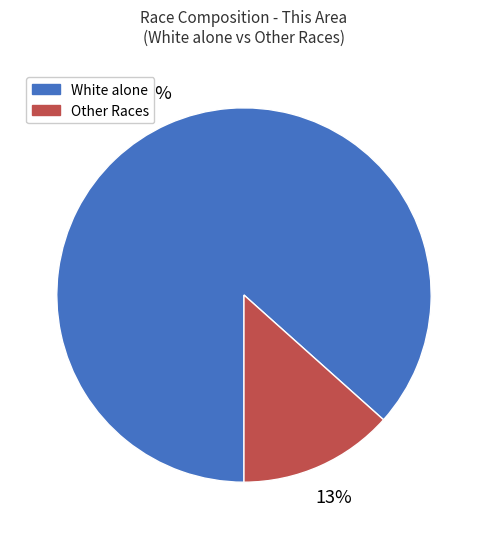

Rank the categories by value from lowest to highest.

Other Races, White alone